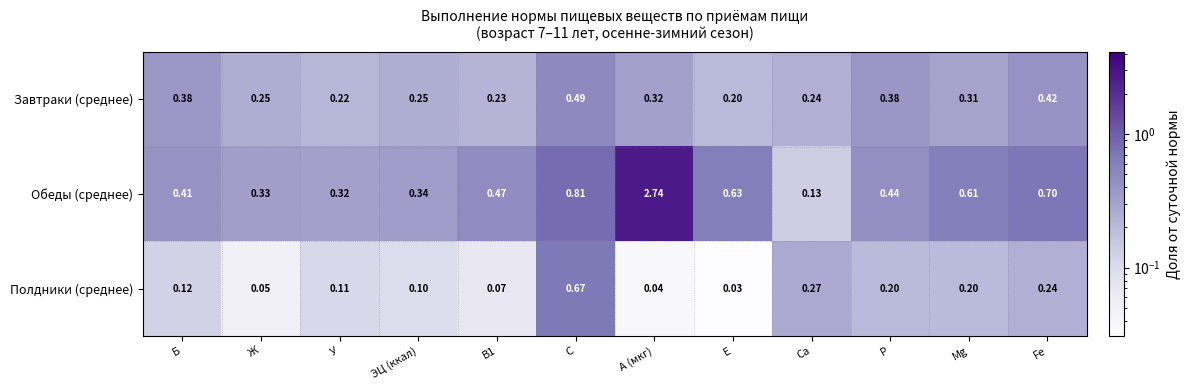

Which series has the largest total across all categories?

Обеды (среднее)